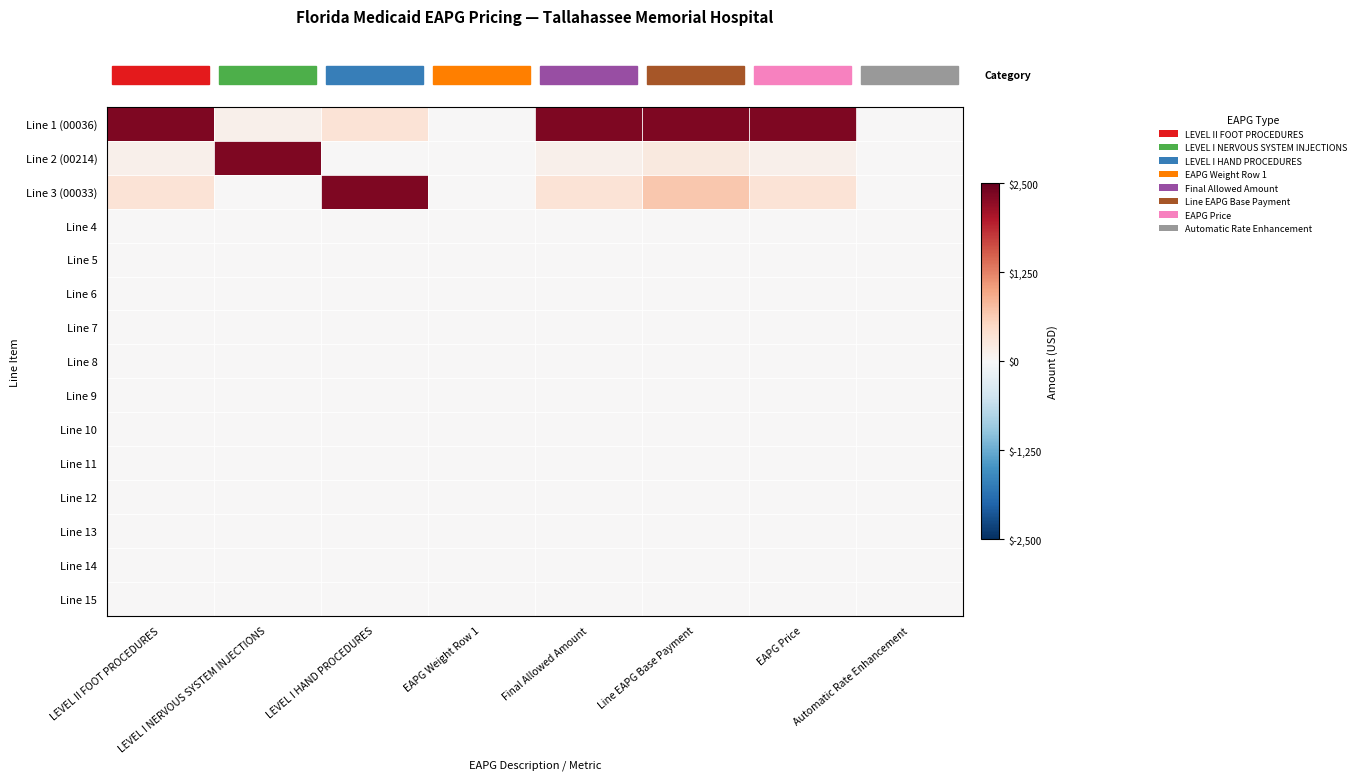

Which category has the highest value across all series?

LEVEL II FOOT PROCEDURES